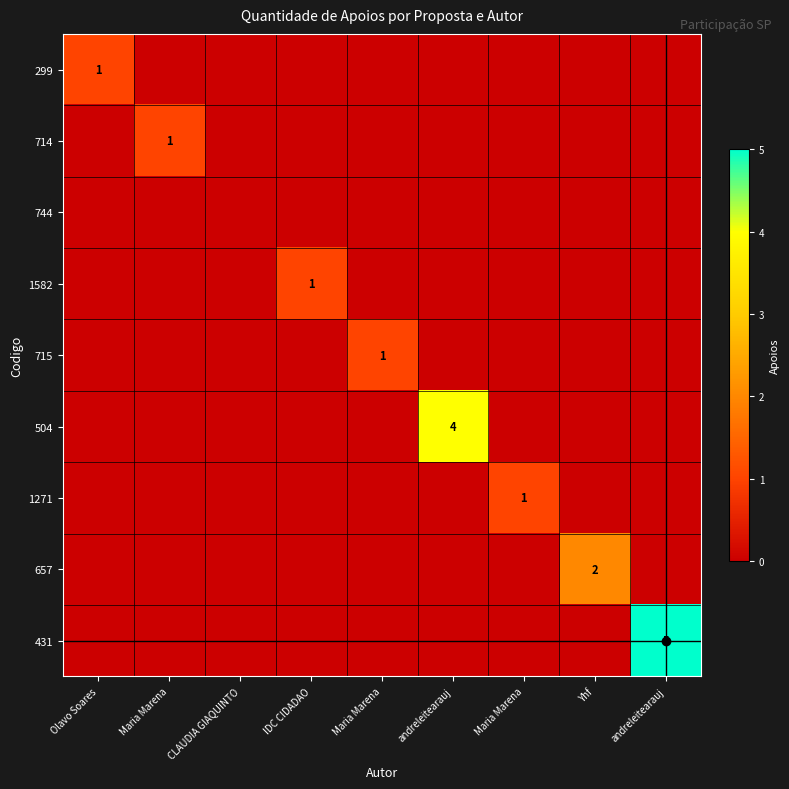

What is the total value across all series at andreleitearauj?

4